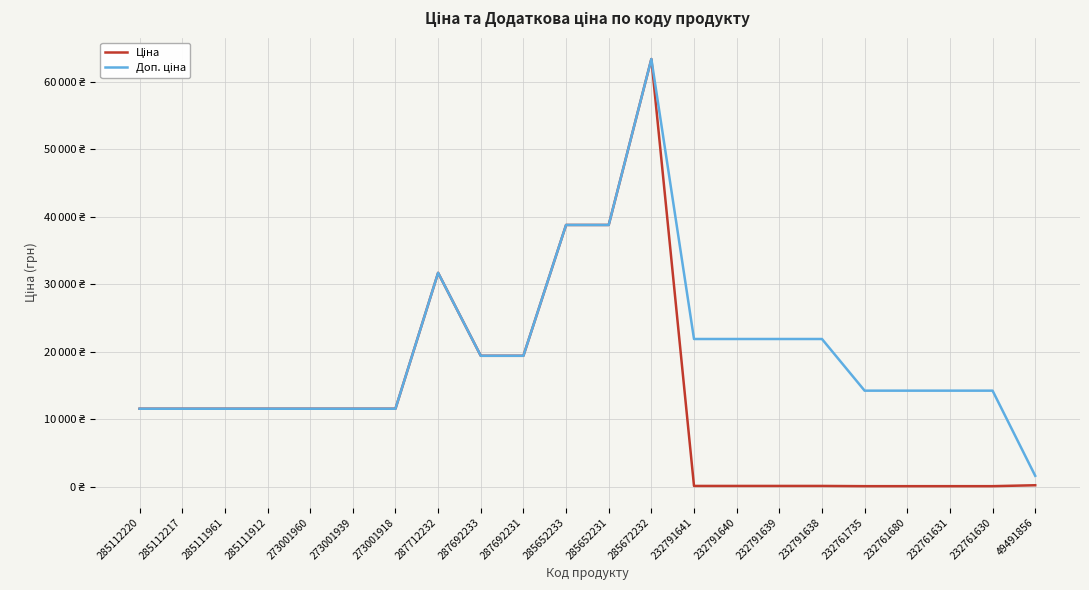

Which has a higher value, 232761735 or 285672232?

285672232